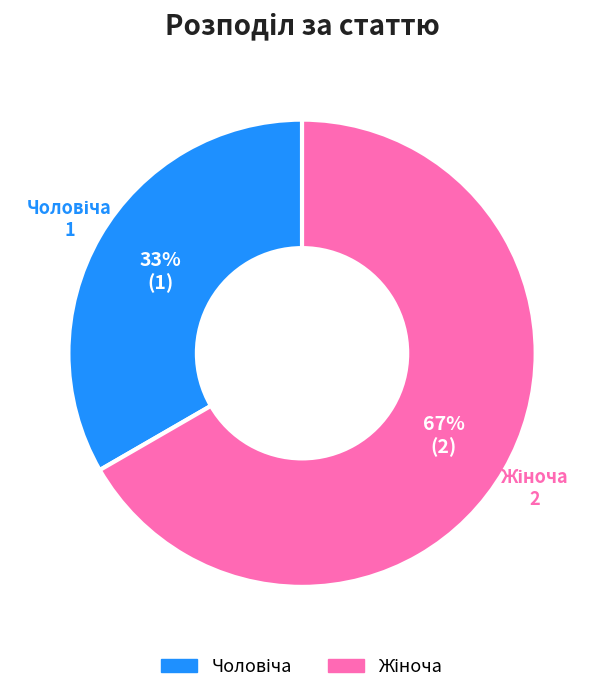

Is there any slice that represents more than half of the pie?

Yes